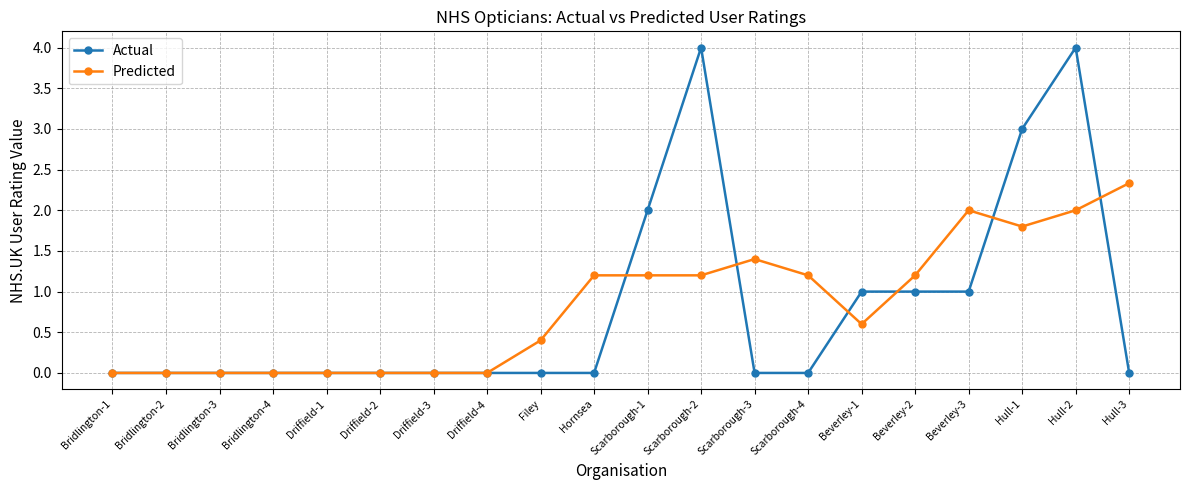

After their last crossing, which series has the higher values: Predicted or Actual?

Predicted